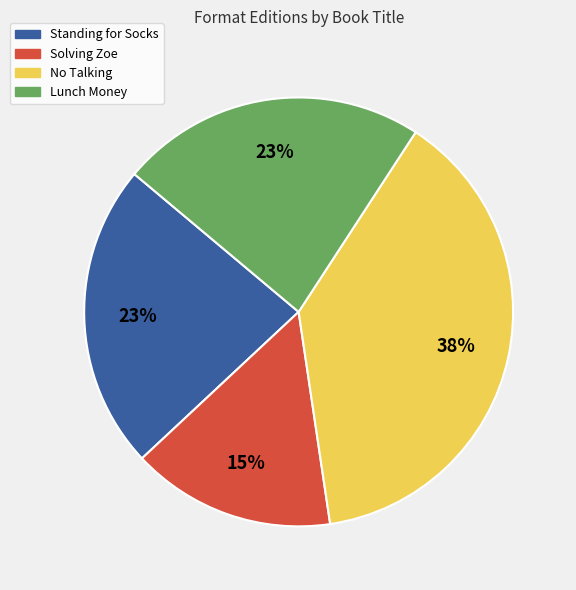

Approximately how many times larger is the value at Standing for Socks compared to Lunch Money?

1.0